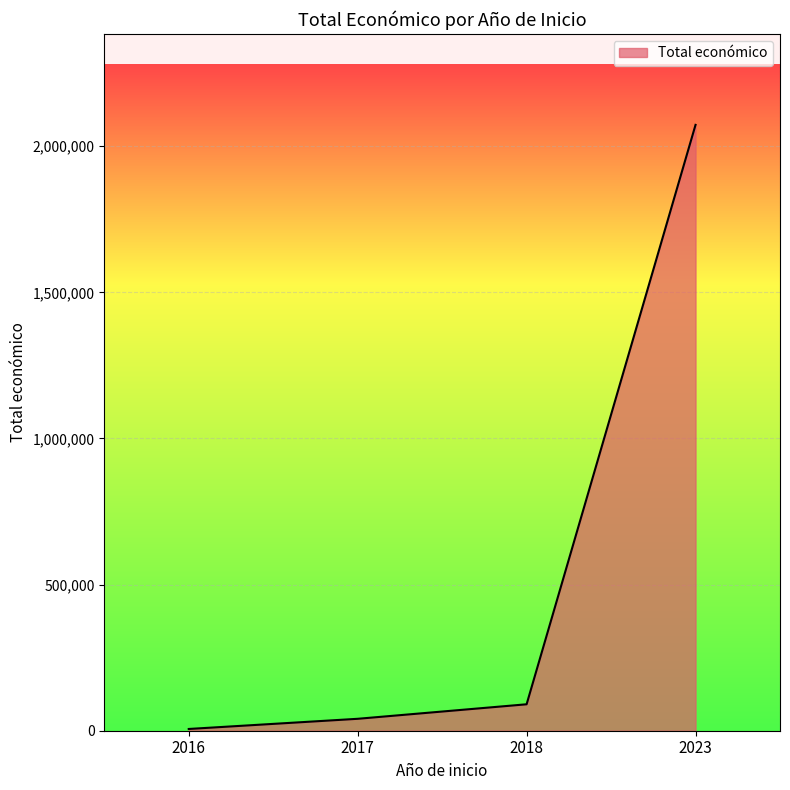

What is the sum of the values at 2023 and 2017?

2114020